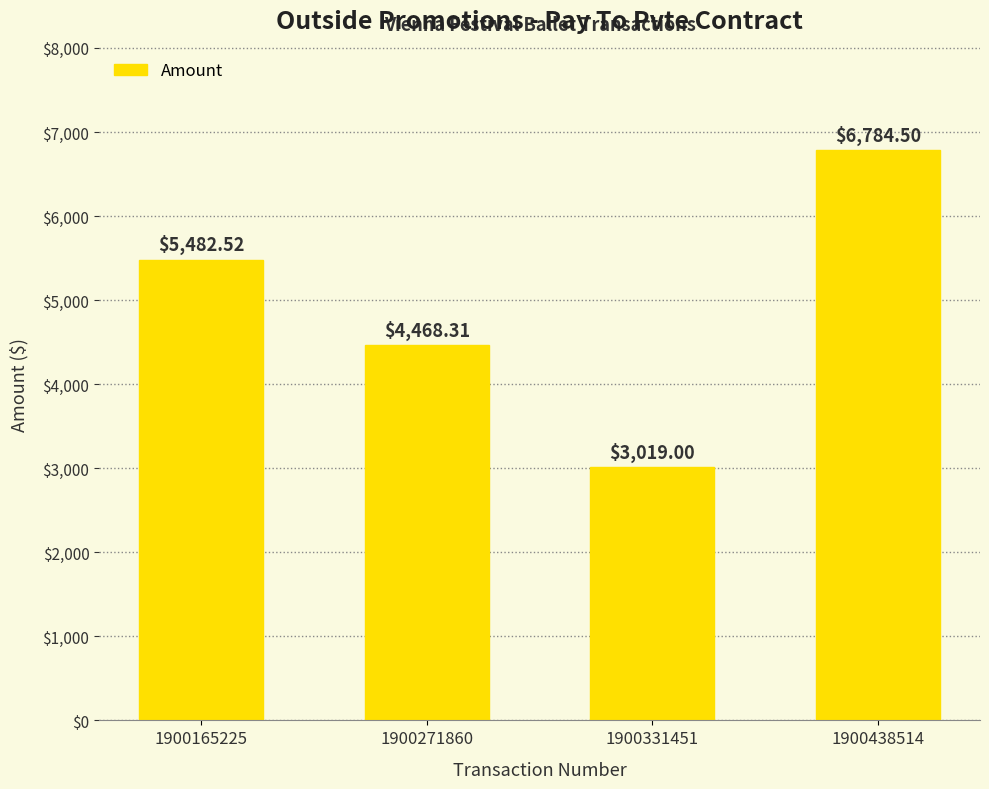

Count the number of values greater than 5482.

2